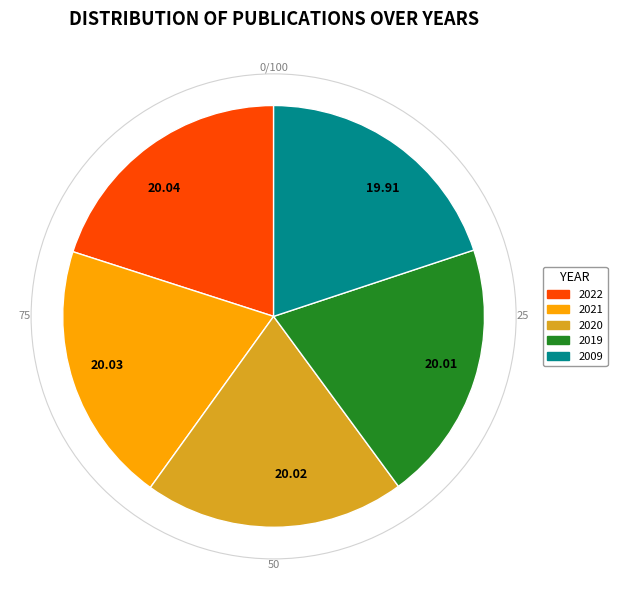

Approximately how many times larger is the value at 2022 compared to 2020?

1.0